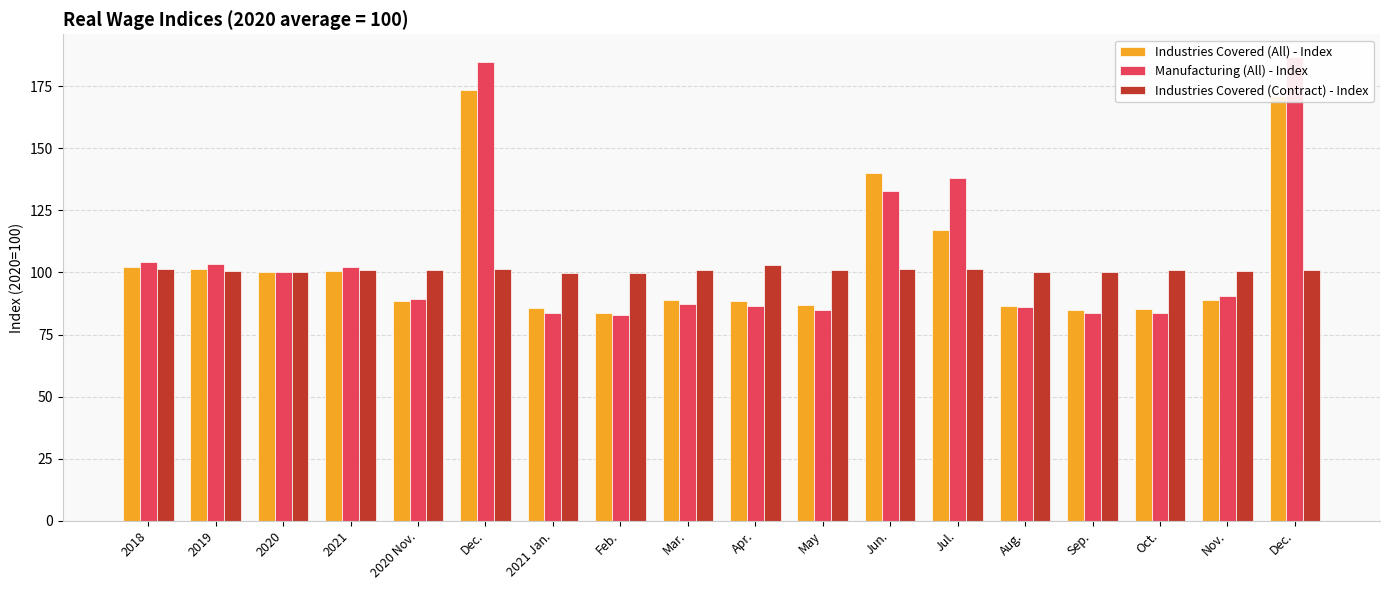

What is the label of the 18th bar from the right?

2018